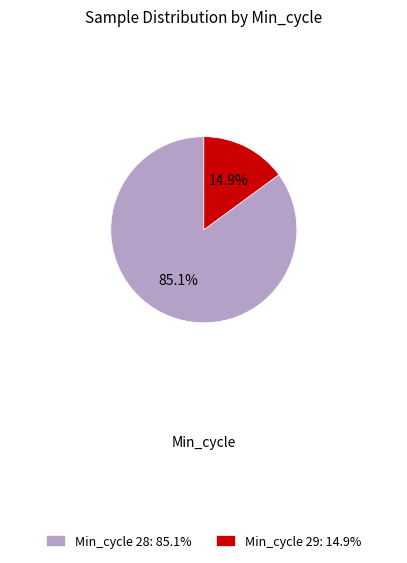

What portion of the pie excludes Min_cycle 28: 85.1%?

14.9%